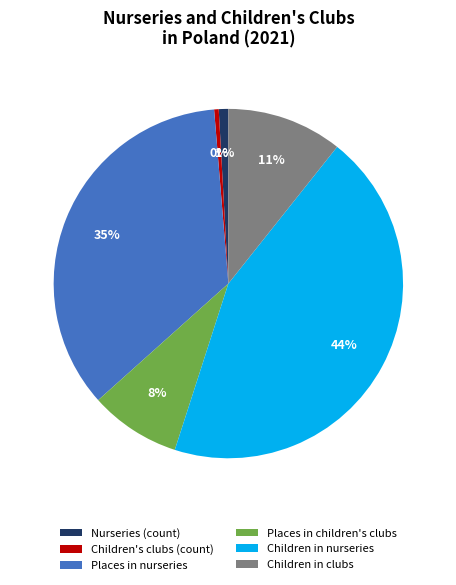

What is the largest slice in the pie chart?

Children in nurseries